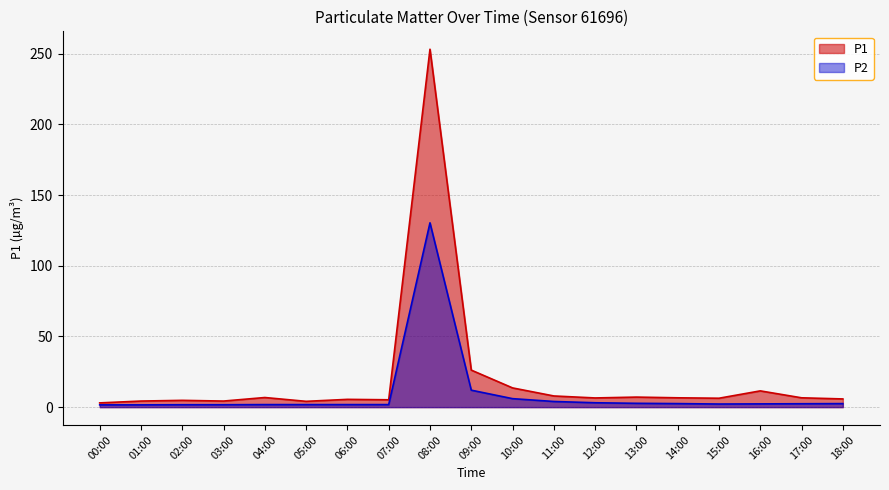

The P1 series shows 11.5 at 16:00. True or false?

True